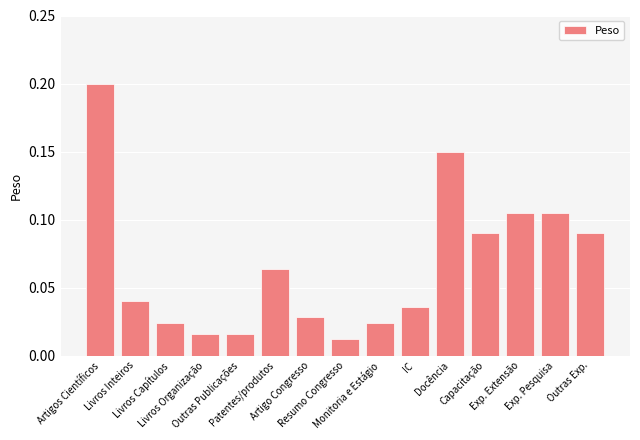

Between Docência and Monitoria e Estágio, which is larger?

Docência